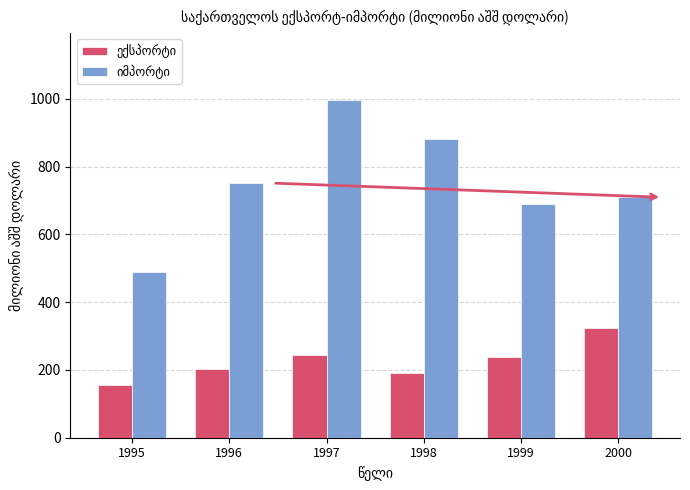

At which category is the sum across all series the highest?

1997